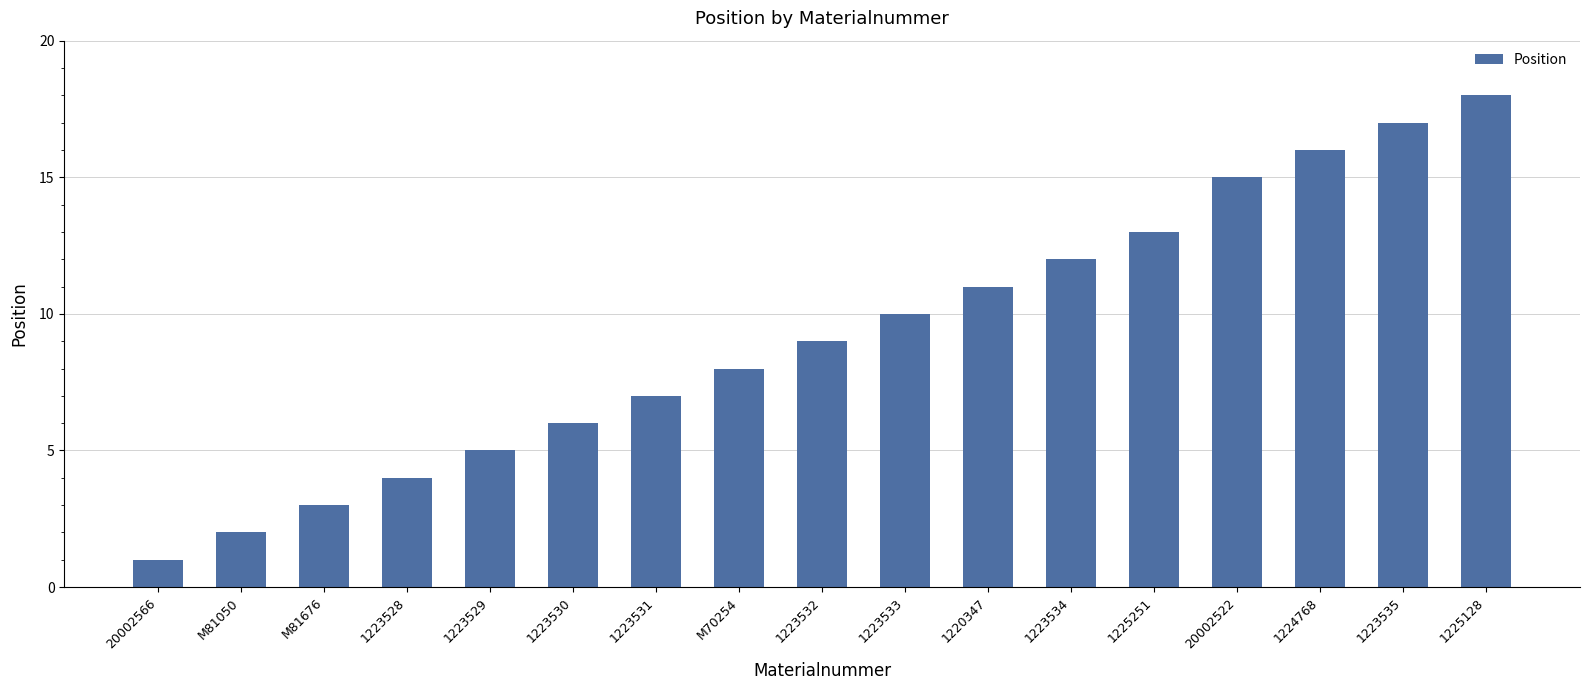

How many distinct data groups are displayed?

1